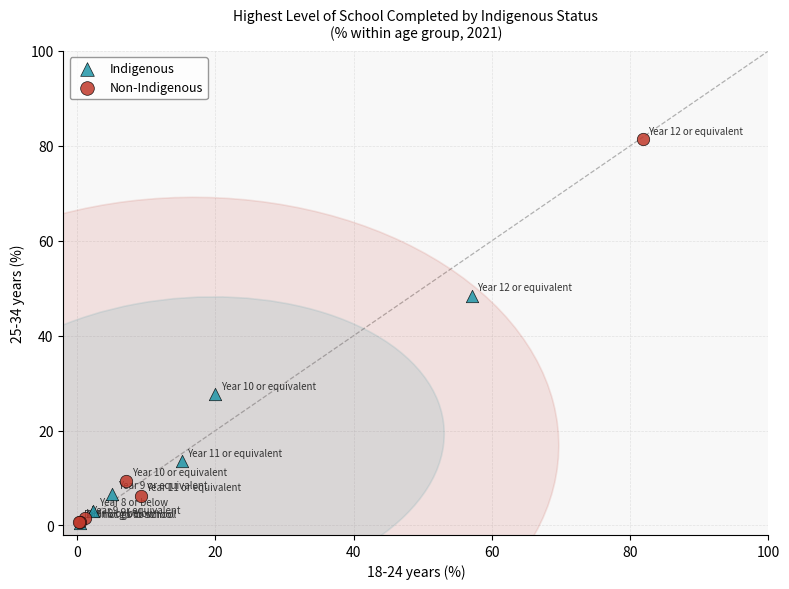

Which series contains the highest Y value?

Non-Indigenous